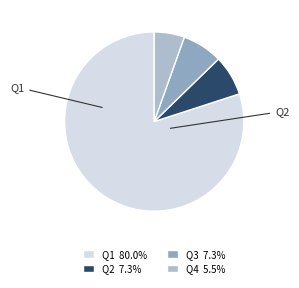

To the nearest percent, what is the average slice percentage?

25%